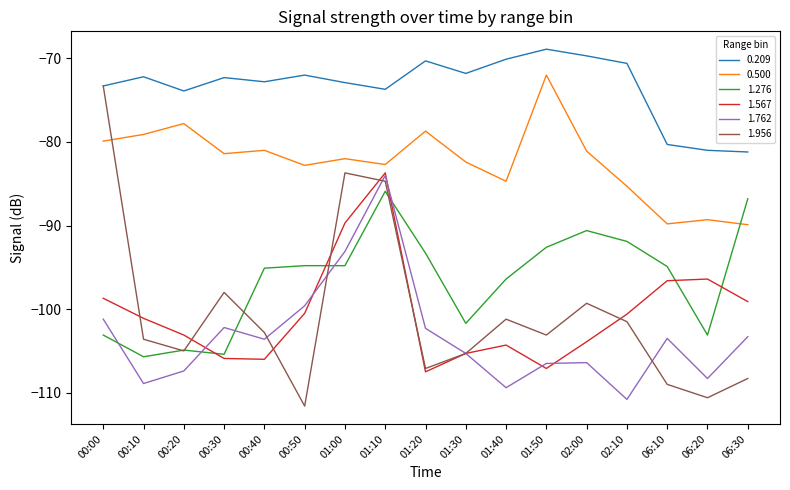

Is this an area chart (filled region under the line)?

No